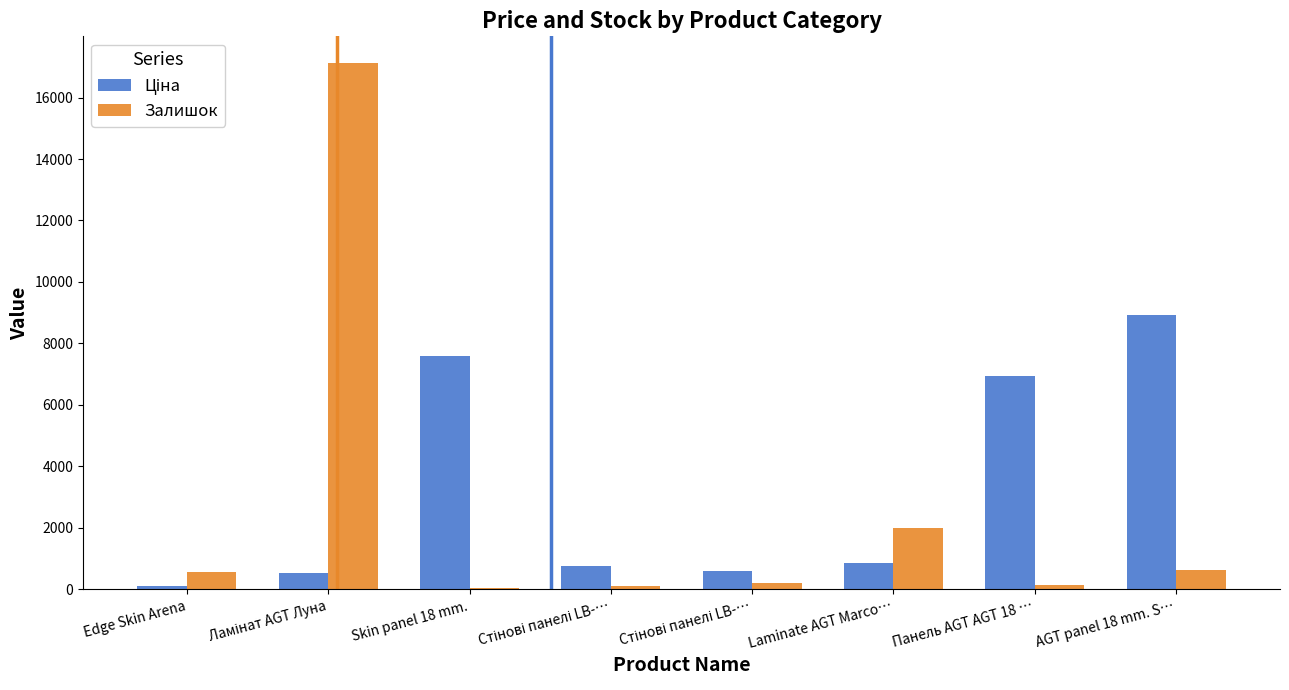

Are the bars horizontal?

No